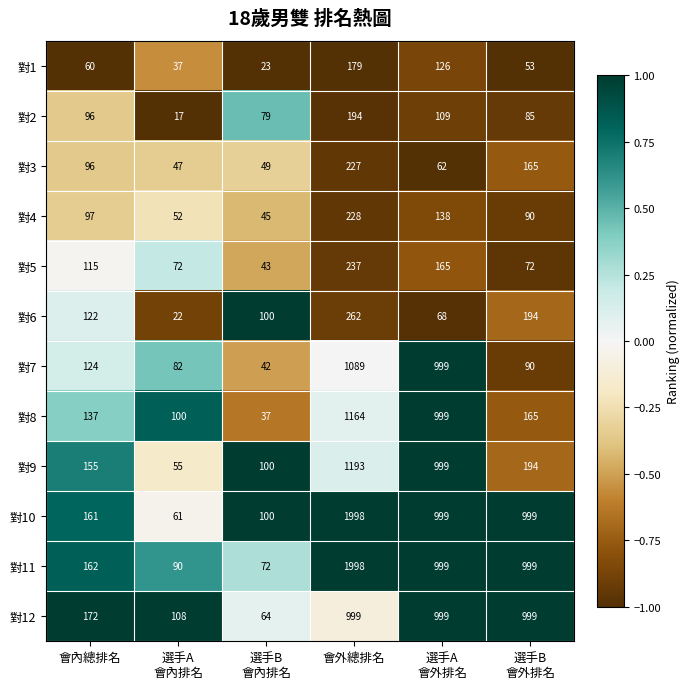

True or false: 對10 has a value of 57 at 會內總排名.

False